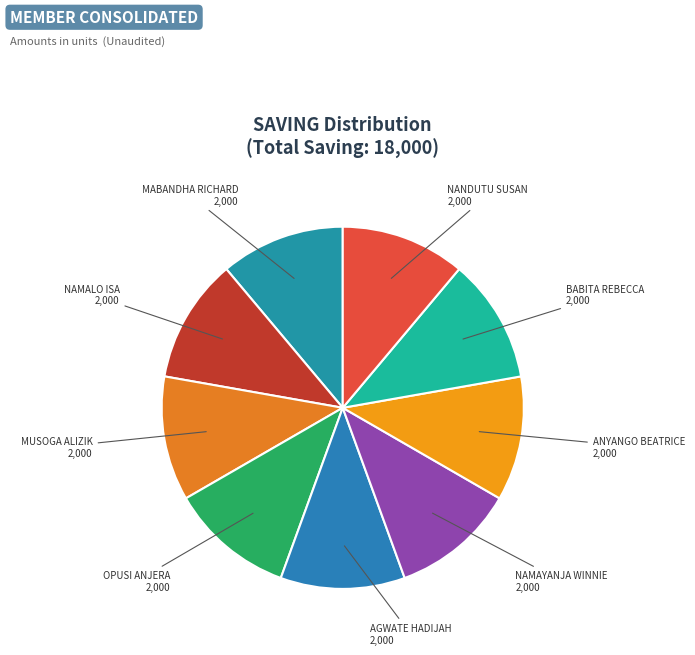

Count the number of slices in the pie.

9